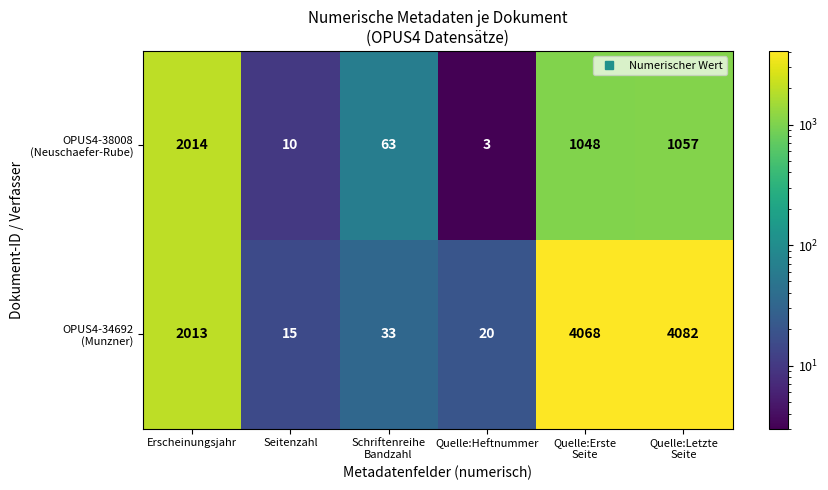

What is the greatest value displayed?

4082